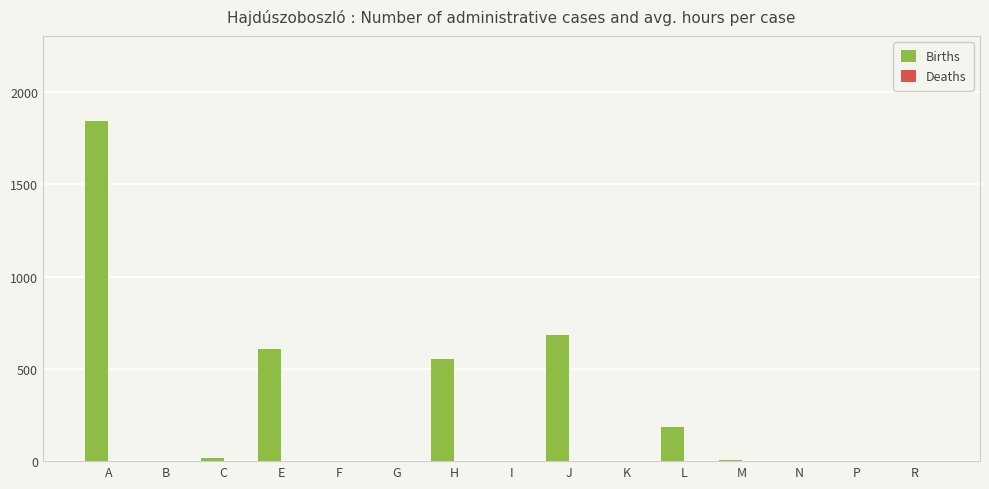

Which series changed the most between G and H?

Births